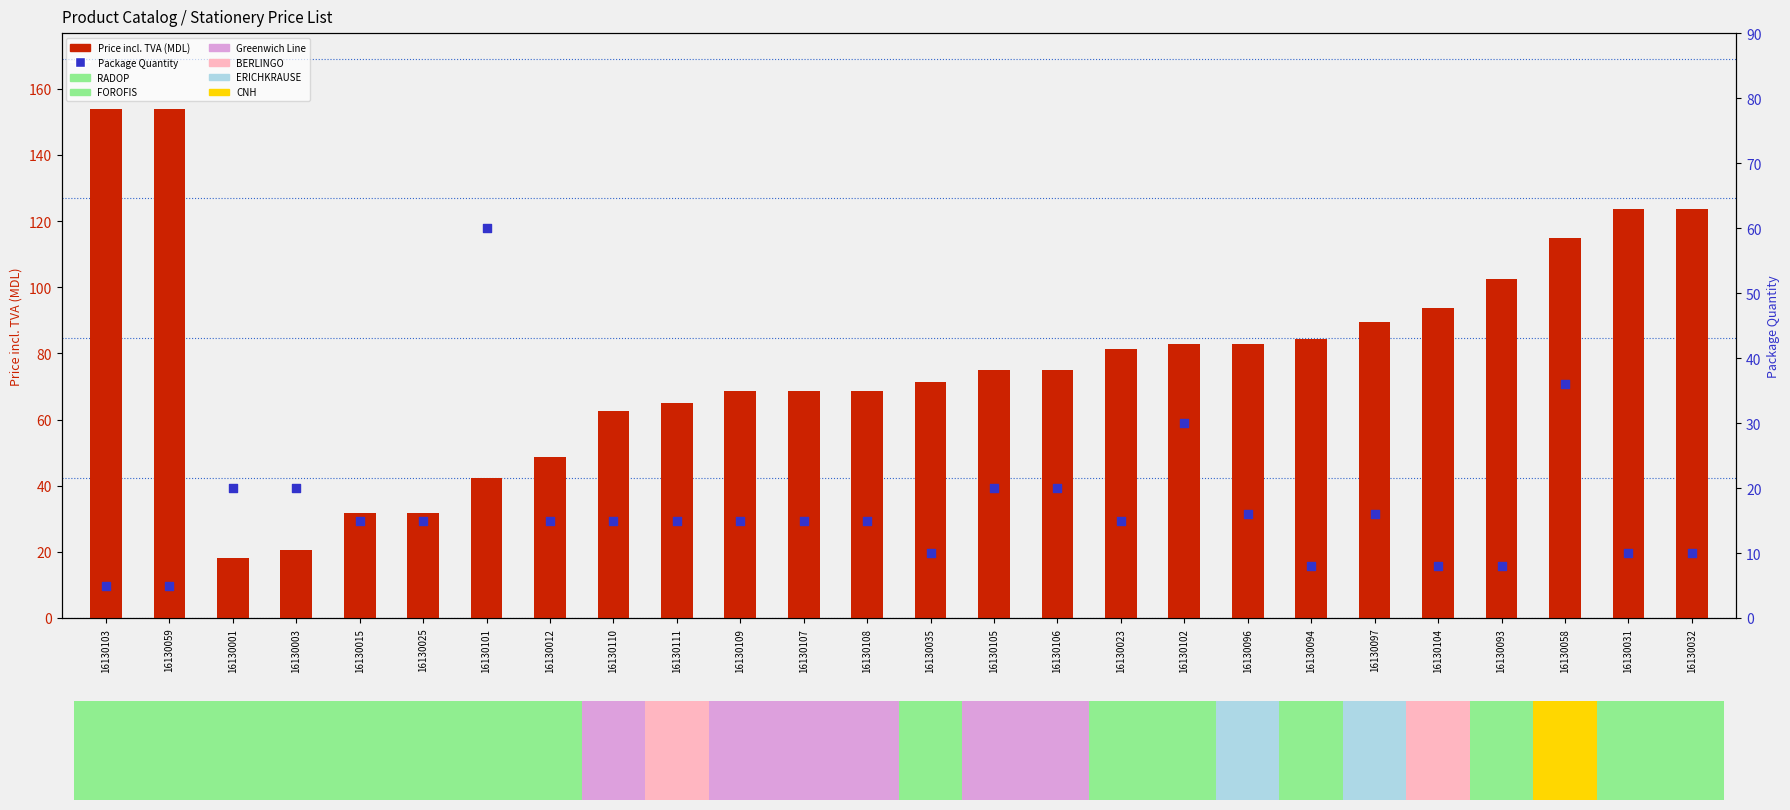

Which series contains the lowest Y value?

Package Quantity